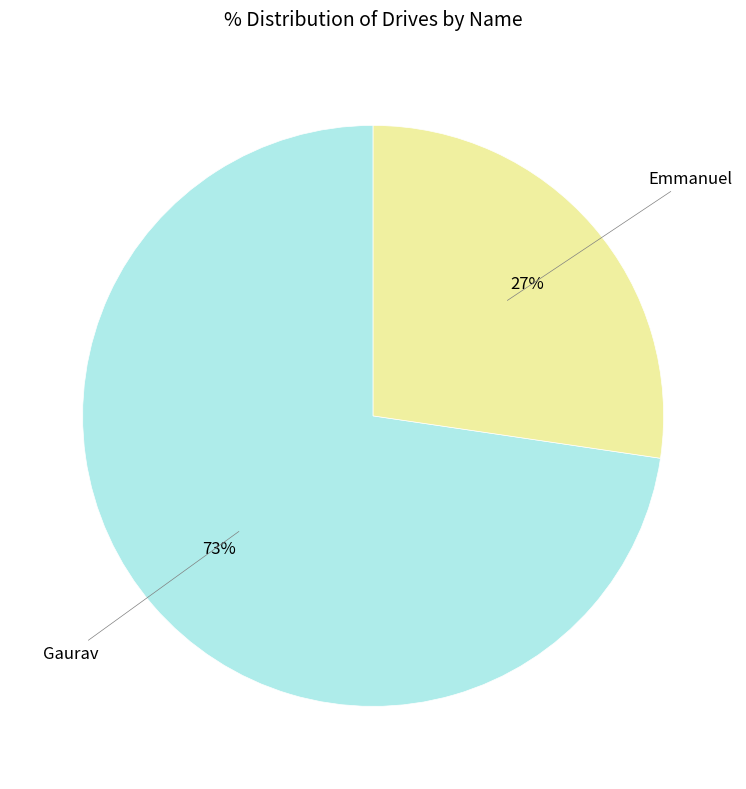

To the nearest percent, what is the average slice percentage?

50%